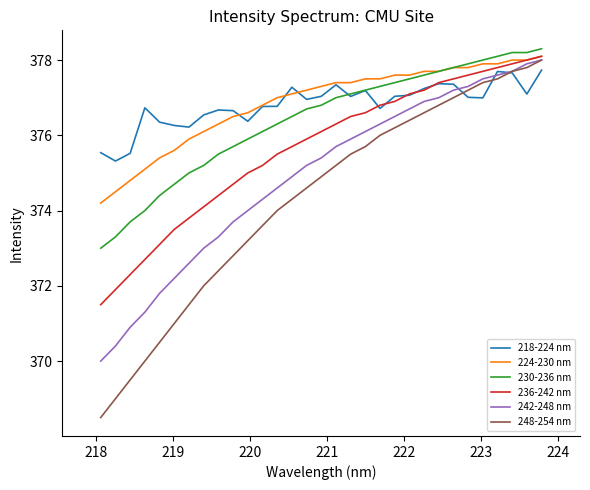

Which series has the widest spread of values?

248-254 nm